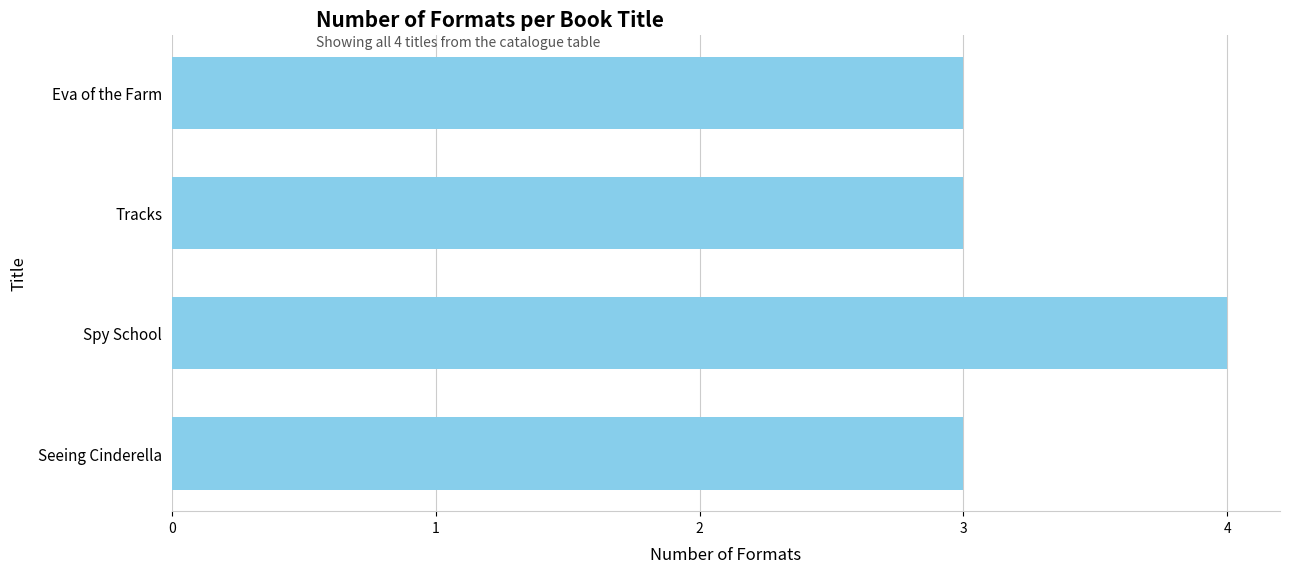

What is the sum of the values at Seeing Cinderella and Spy School?

7